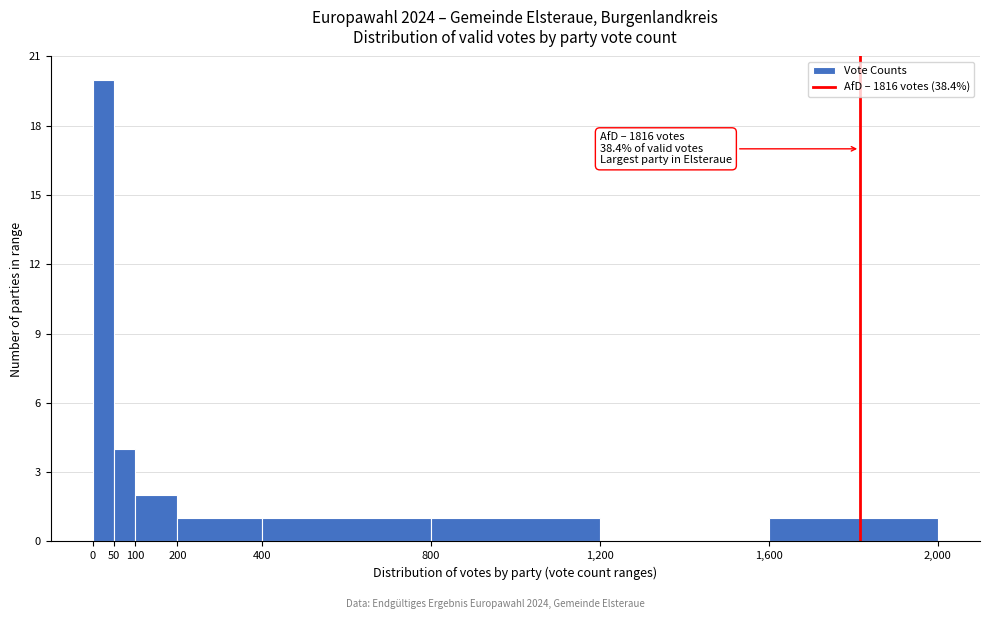

Which range on the x-axis has the tallest bar?

0 to 50